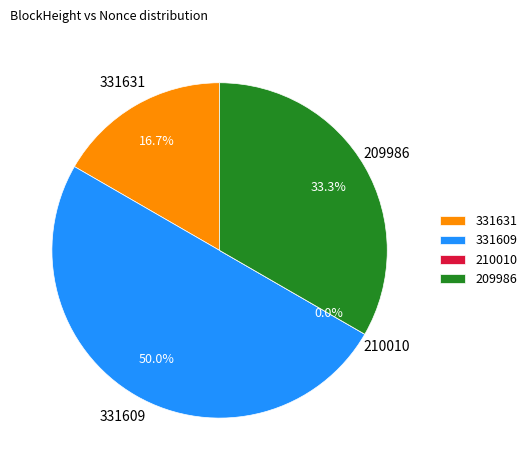

To the nearest percent, what percentage of the pie is 331631?

17%